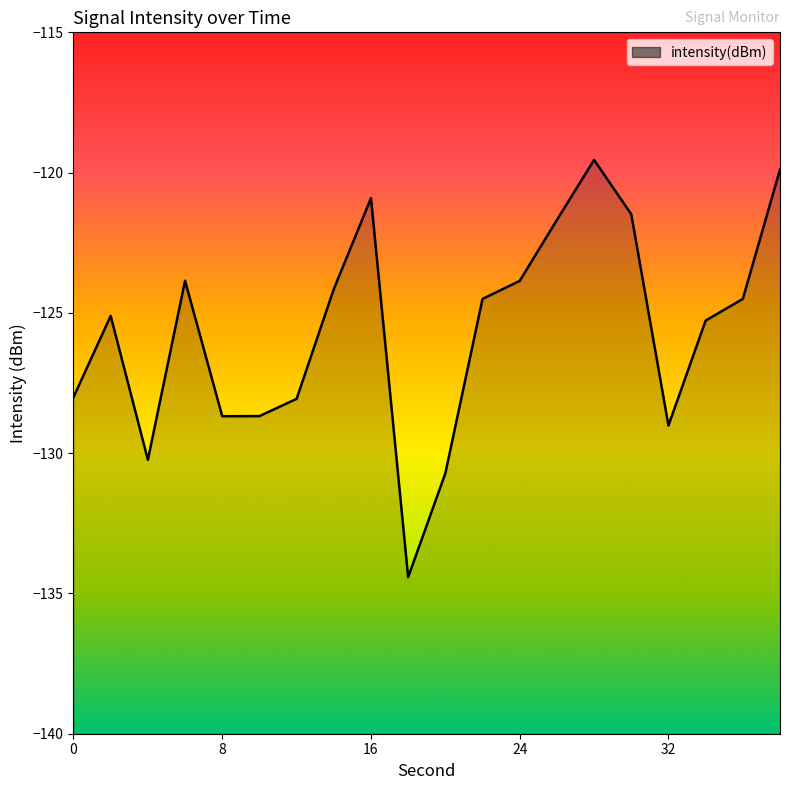

Is it true that the value at 32 is -129.0?

True